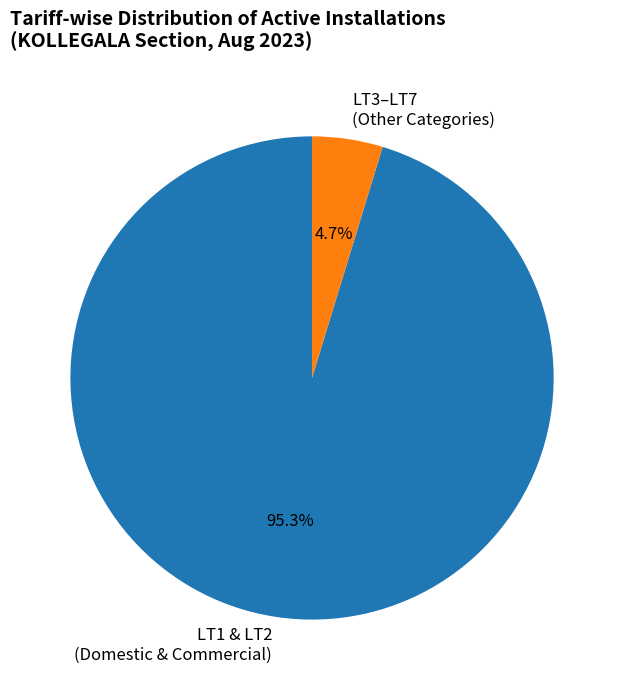

What percentage is NOT represented by LT1 & LT2 (Domestic & Commercial)?

4.7%